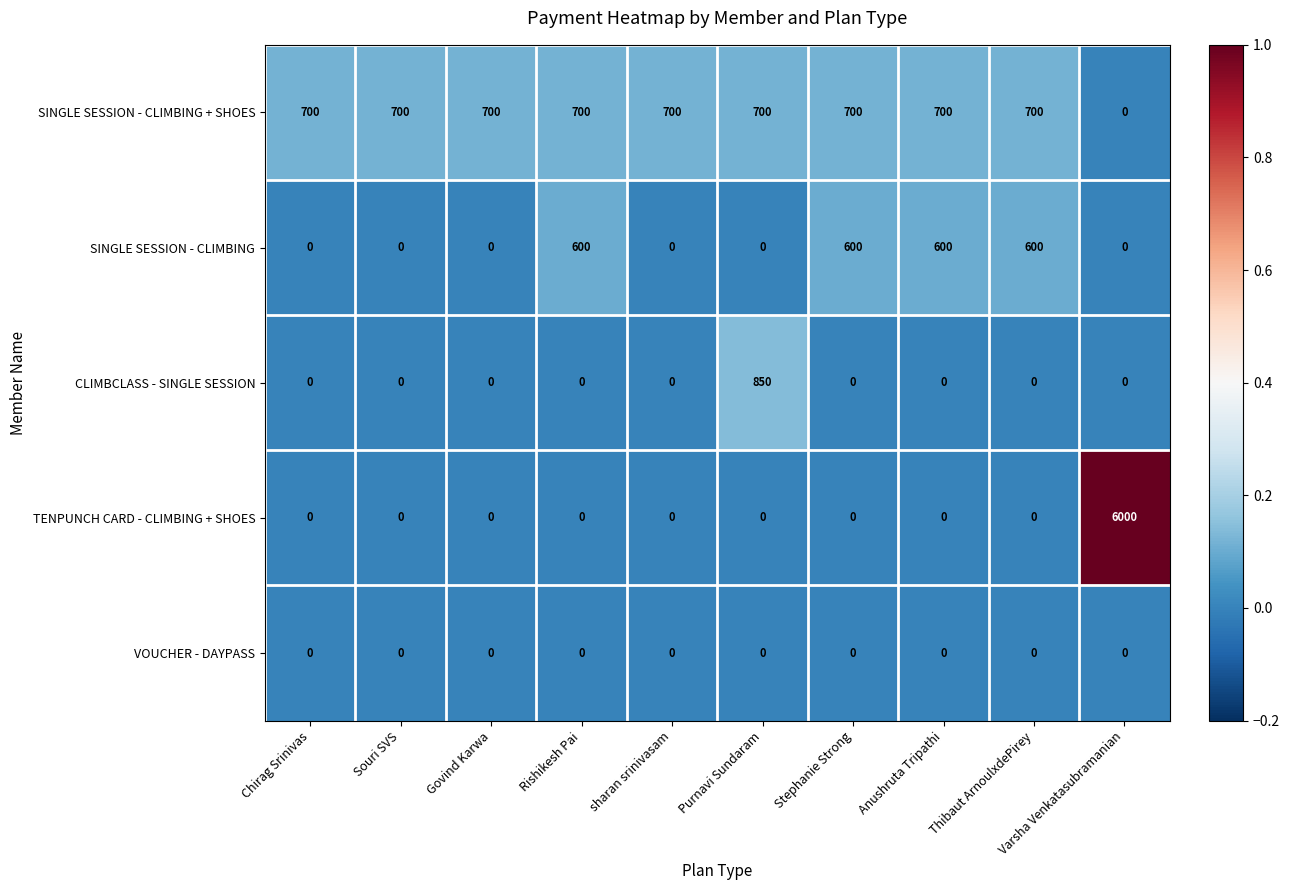

How many distinct data groups are displayed?

5